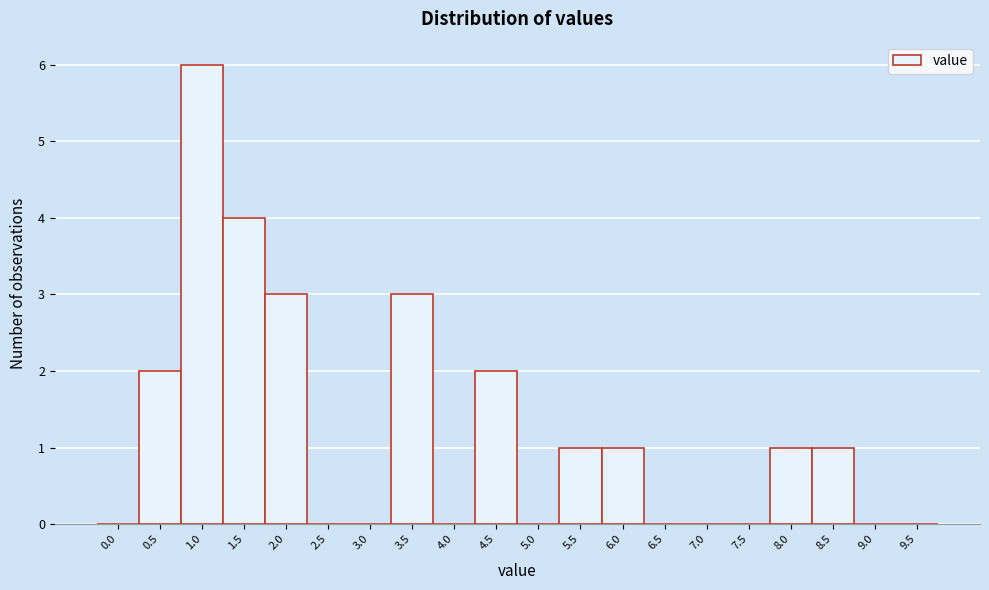

Reading left to right, what are all the values shown in this chart?

0.0=0	0.5=2	1.0=6	1.5=4	2.0=3	2.5=0	3.0=0	3.5=3	4.0=0	4.5=2	5.0=0	5.5=1	6.0=1	6.5=0	7.0=0	7.5=0	8.0=1	8.5=1	9.0=0	9.5=0